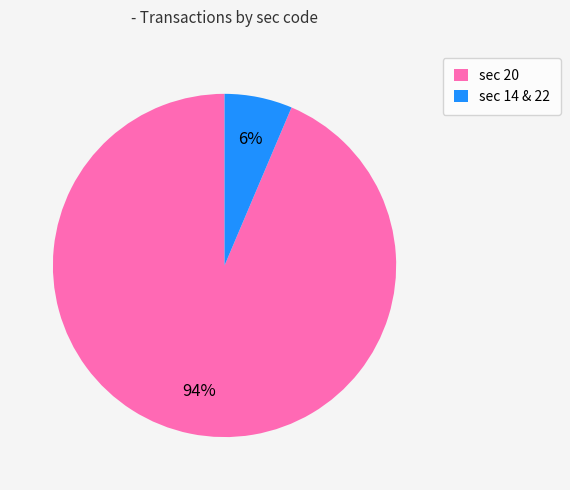

Which category has the biggest portion of the pie?

sec 20